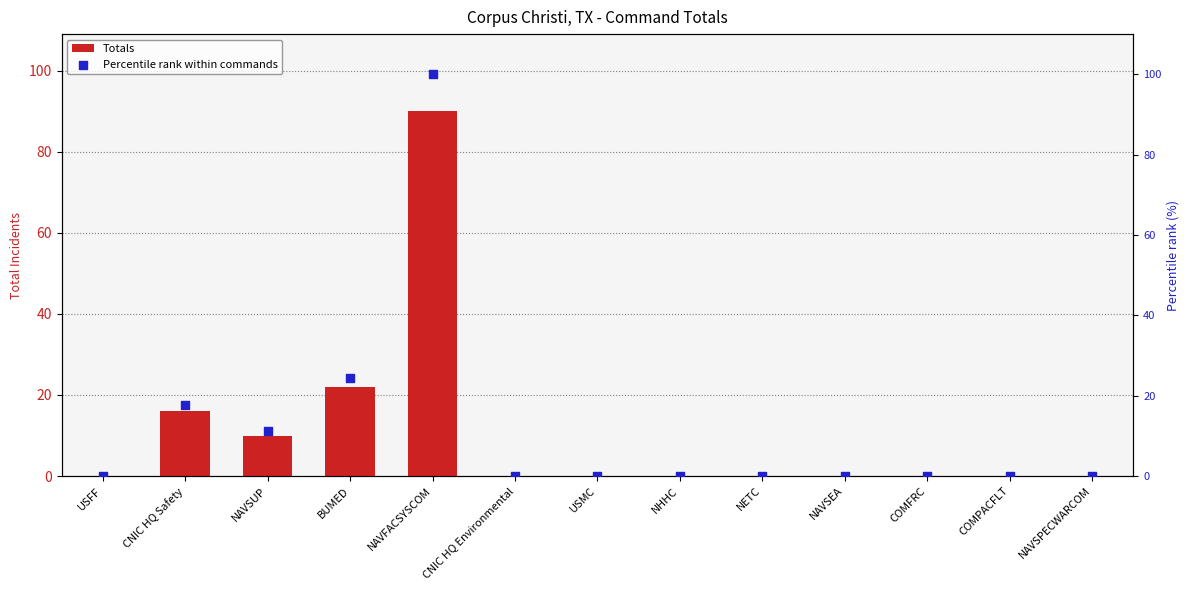

What are all the series names shown in the legend?

Totals, Percentile rank within commands